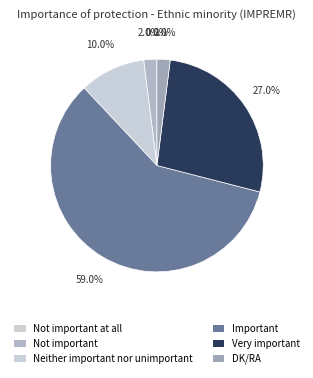

How much of the chart is everything except Not important?

98.0%